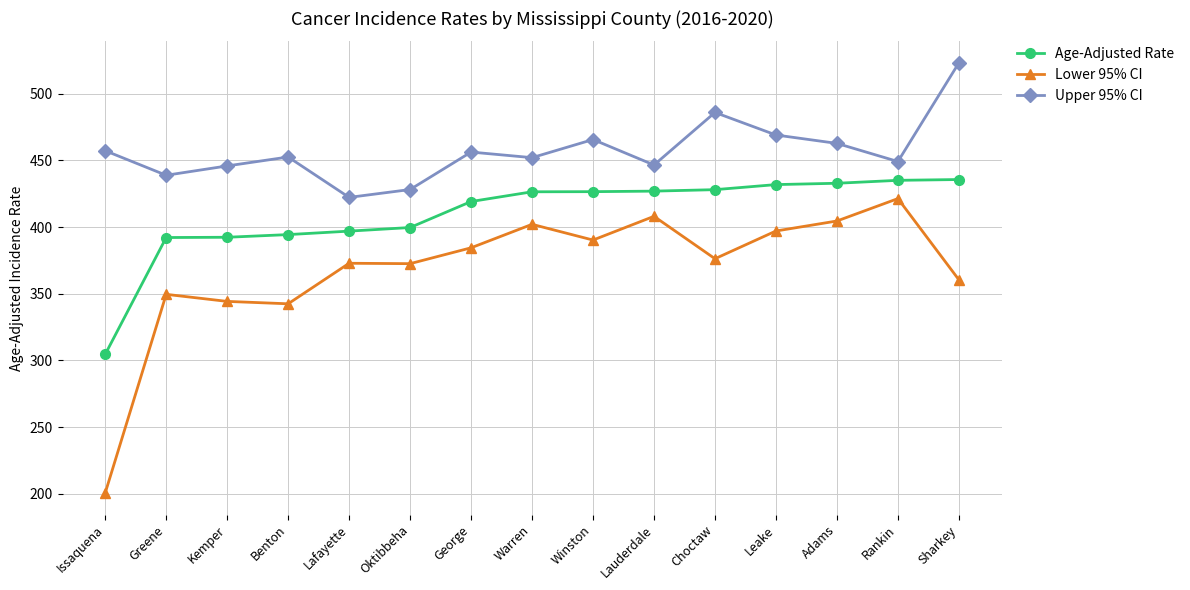

Which series has the widest spread of values?

Lower 95% CI